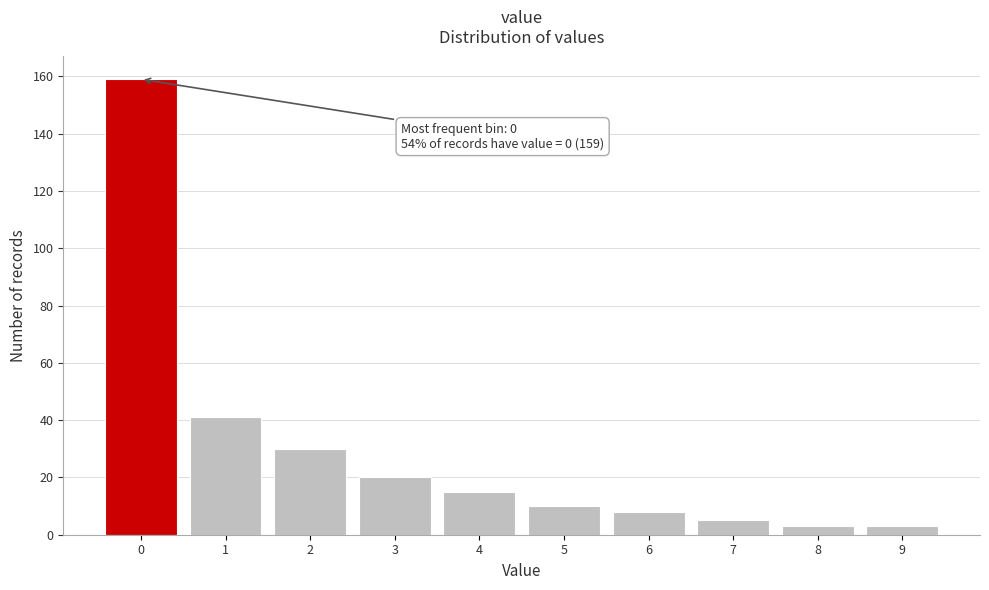

Reading right to left, list all the values displayed in this chart.

3	3	5	8	10	15	20	30	41	159